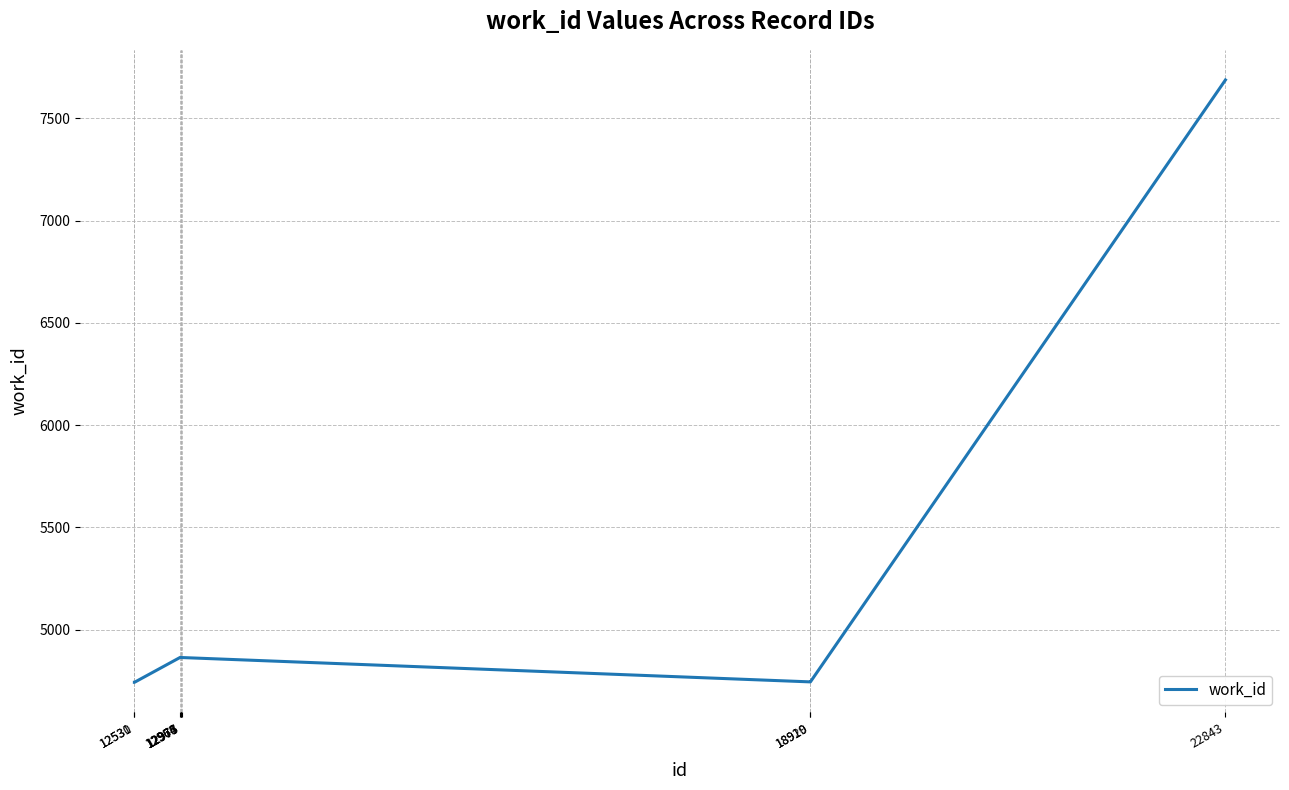

What is the difference between the maximum and minimum values?

2944